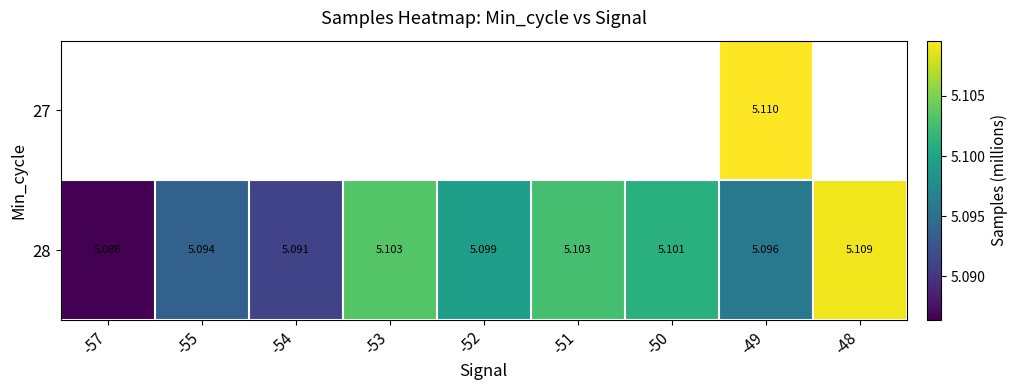

How many distinct data groups are displayed?

2